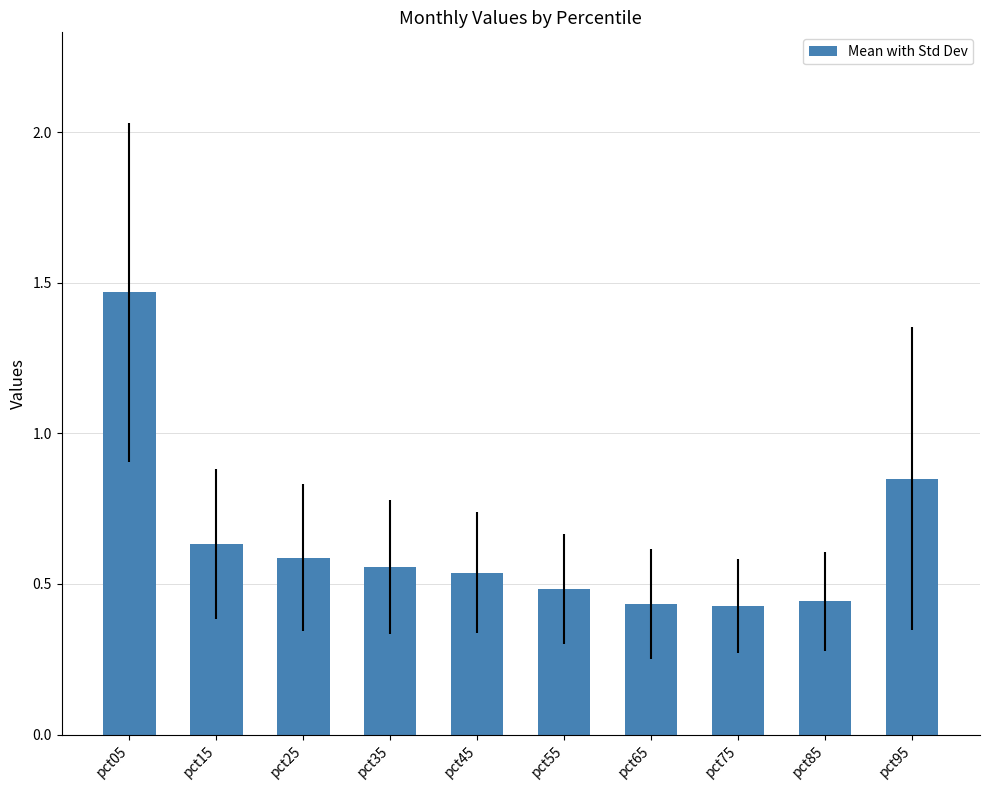

Are the bars horizontal?

No